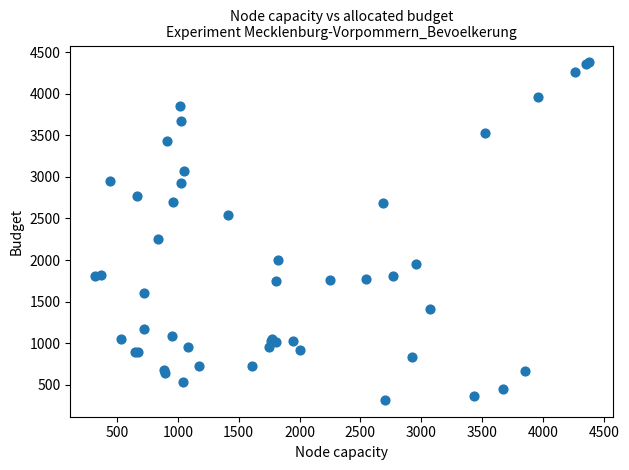

What Y value in the scatter plot is closest to 2347?

2254